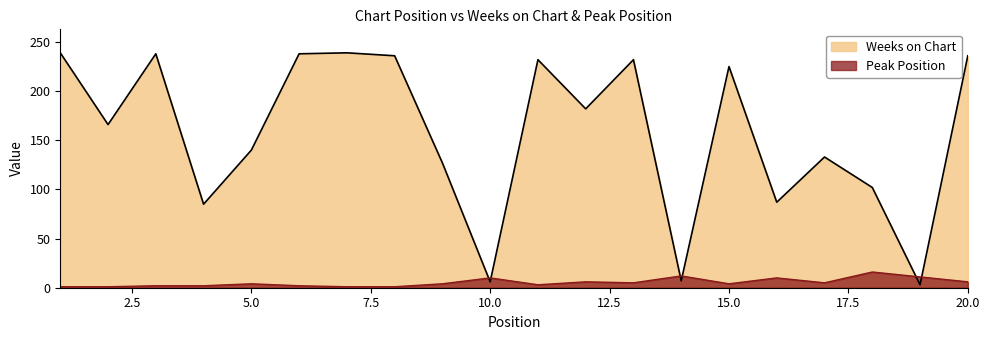

Read the Peak Position value at 14, to the nearest 5.

10